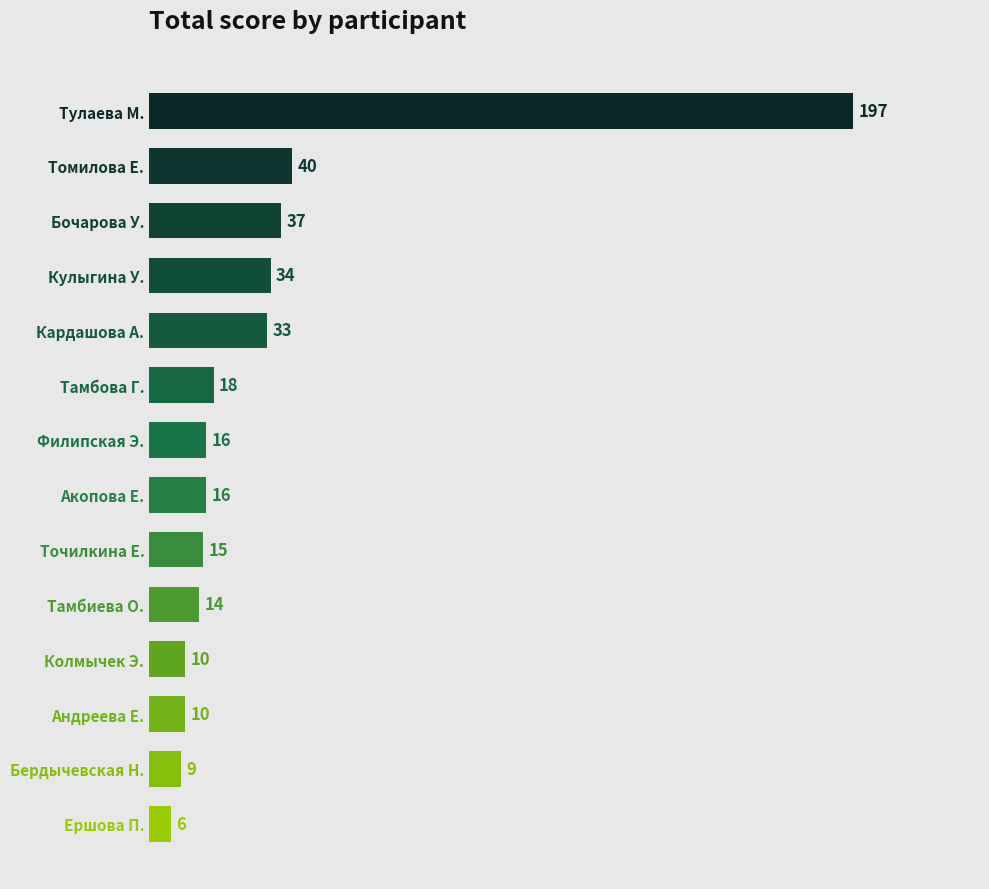

What is the greatest value displayed?

197